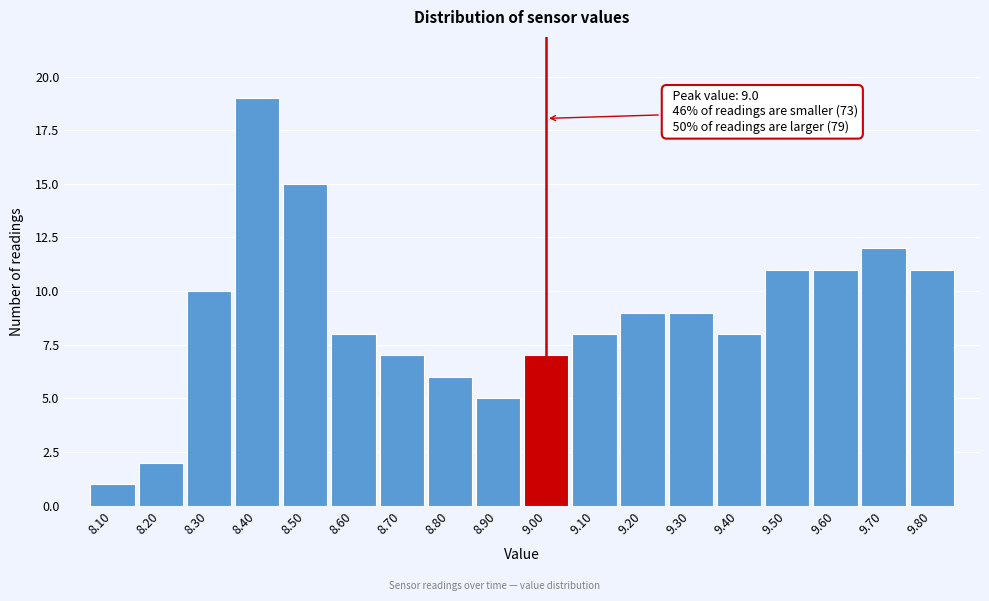

Over which range of the x-axis is the bar tallest?

8.35 to 8.45